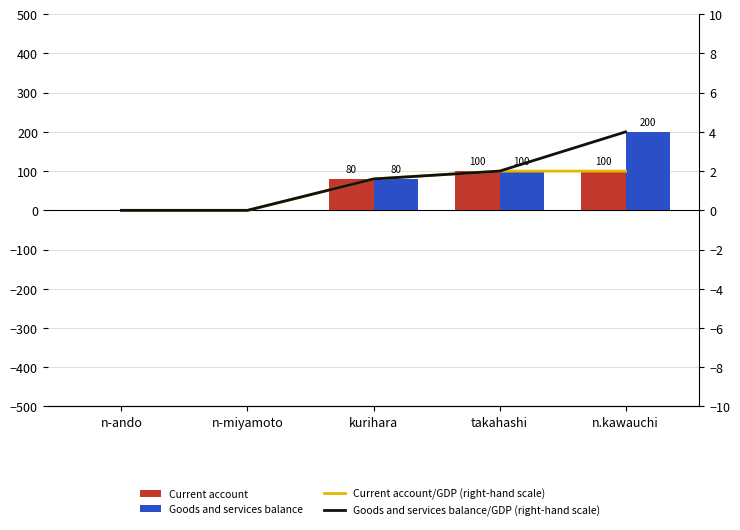

What is the label of the 5th bar from the left?

n.kawauchi